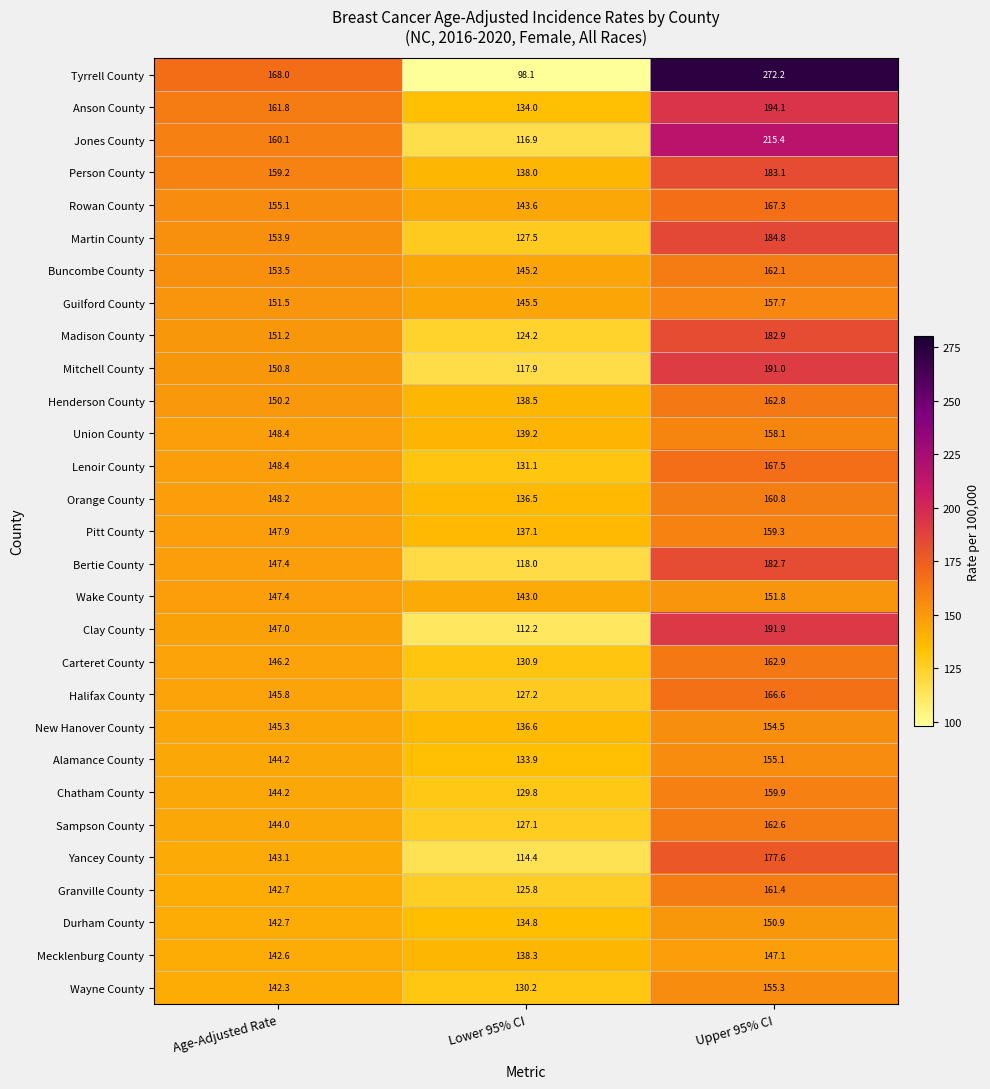

List the series in order of their peak value, lowest first.

Mecklenburg County, Durham County, Wake County, New Hanover County, Alamance County, Wayne County, Guilford County, Union County, Pitt County, Chatham County, Orange County, Granville County, Buncombe County, Sampson County, Henderson County, Carteret County, Halifax County, Rowan County, Lenoir County, Yancey County, Bertie County, Madison County, Person County, Martin County, Mitchell County, Clay County, Anson County, Jones County, Tyrrell County